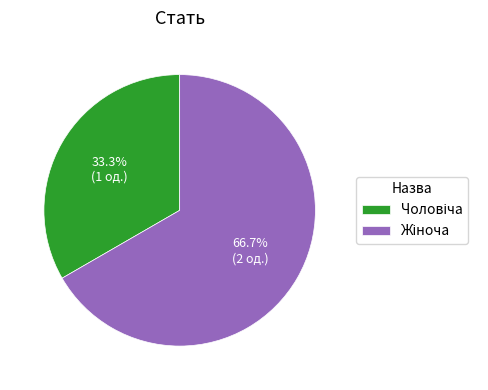

Is there a majority slice in this chart?

Yes